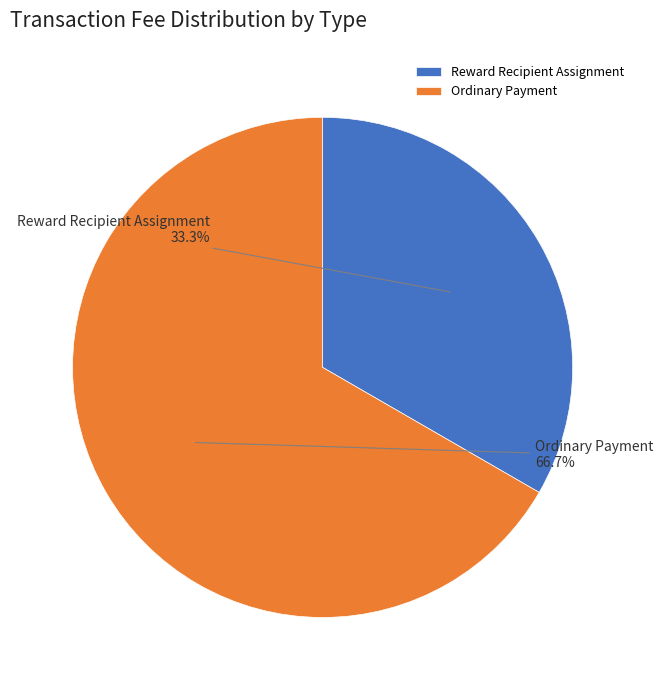

Is Reward Recipient Assignment the majority of the pie?

No